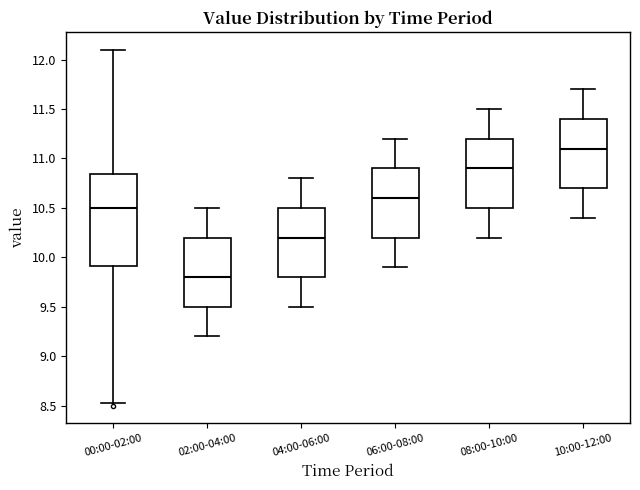

Reading left to right, transcribe this box plot: for each box, give where its median line is, the range the box spans, and where its two whiskers end, as read against the y-axis. The values are not printed on the chart, so give them approximately, as read against the axis.

00:00-02:00: median 10.50, box 9.90 to 10.85, whiskers 8.55 to 12.10
02:00-04:00: median 9.80, box 9.50 to 10.20, whiskers 9.20 to 10.50
04:00-06:00: median 10.20, box 9.80 to 10.50, whiskers 9.50 to 10.80
06:00-08:00: median 10.60, box 10.20 to 10.90, whiskers 9.90 to 11.20
08:00-10:00: median 10.90, box 10.50 to 11.20, whiskers 10.20 to 11.50
10:00-12:00: median 11.10, box 10.70 to 11.40, whiskers 10.40 to 11.70